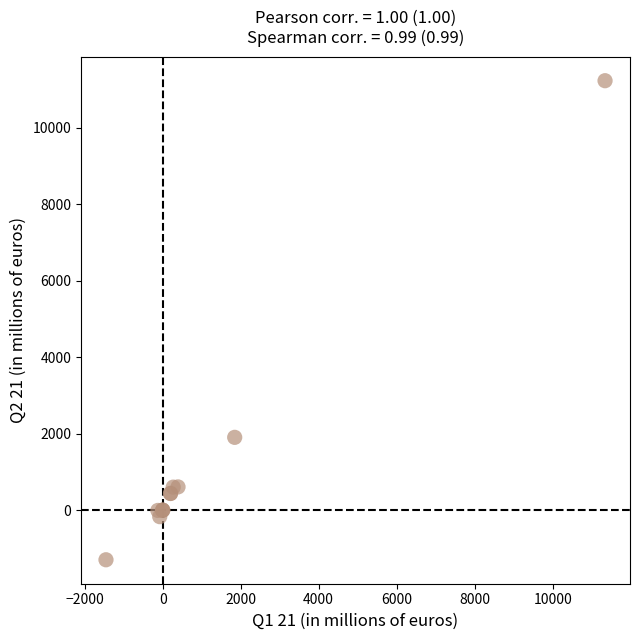

What Y value in the scatter plot is closest to 4970?

1906